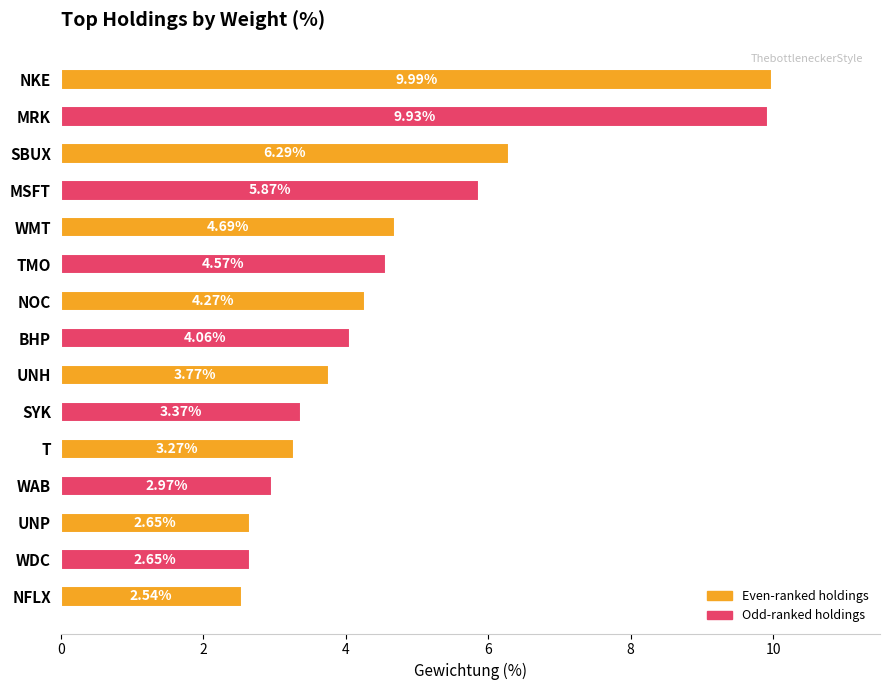

Are the bars horizontal?

Yes